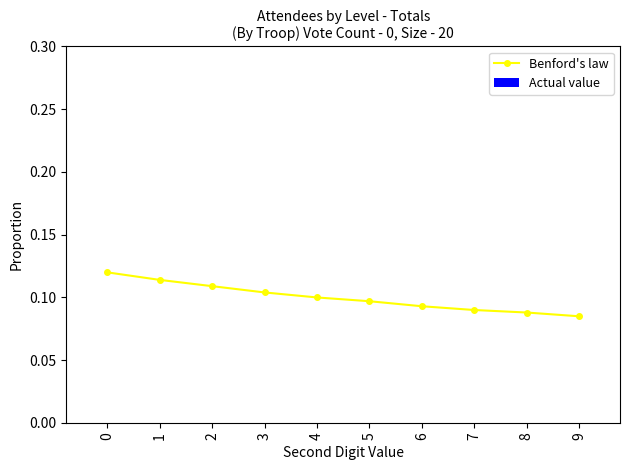

Count the values in the range 0 to 1.

10